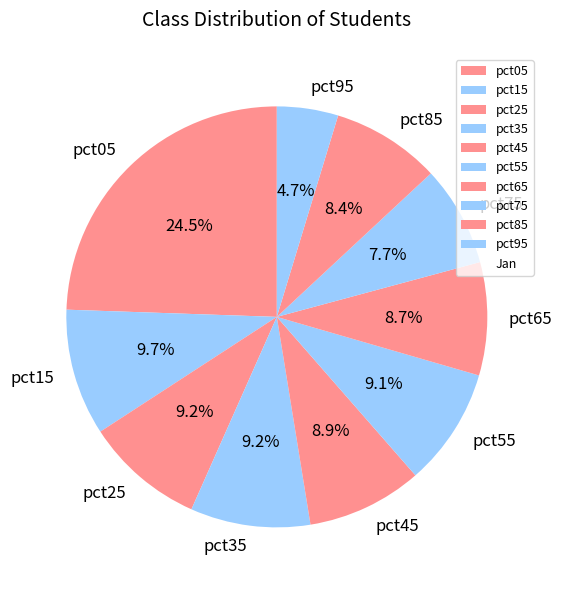

Approximately how many times larger is the value at pct85 compared to pct65?

1.0